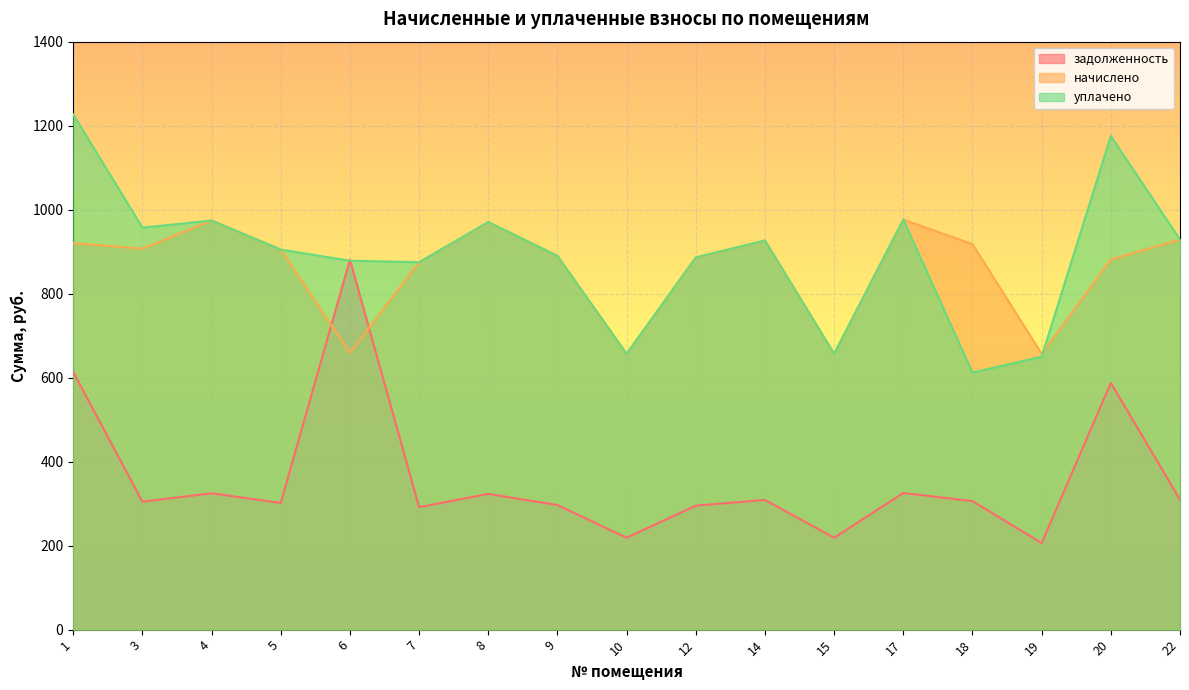

At how many categories does at least one series exceed 632?

17